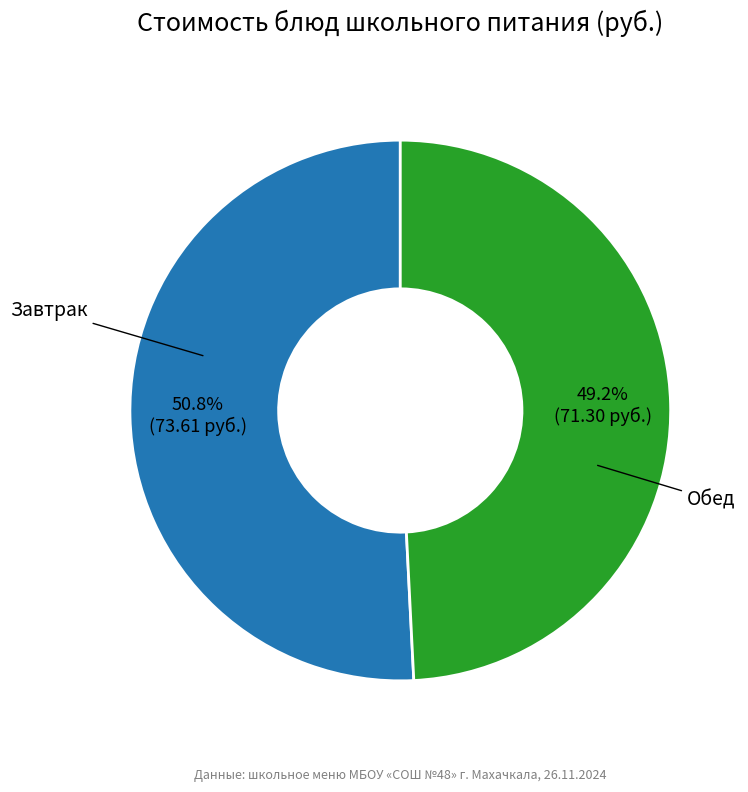

Is there a majority slice in this chart?

Yes